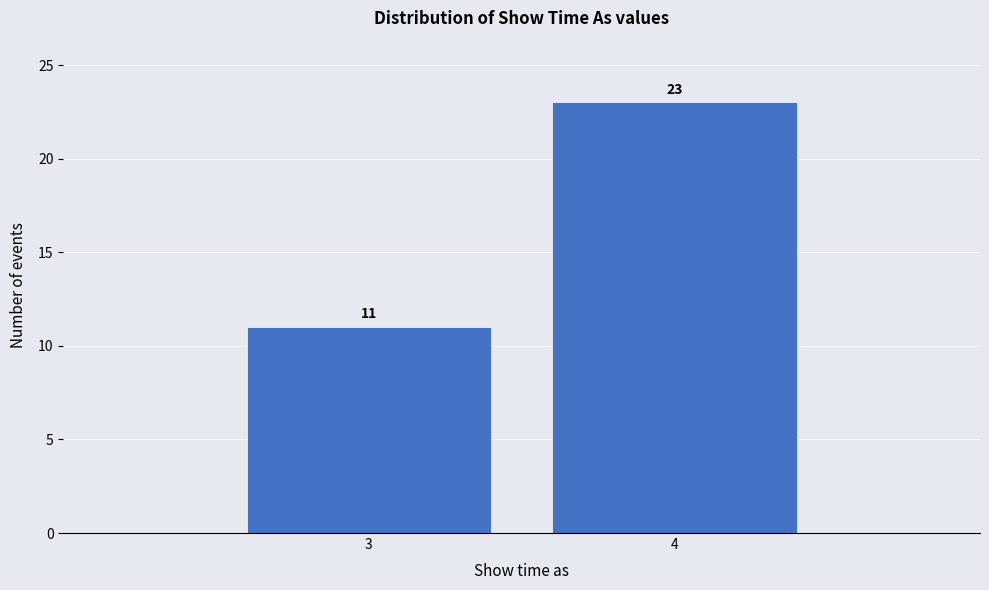

Reading left to right, what are all the values shown in this chart?

11	23